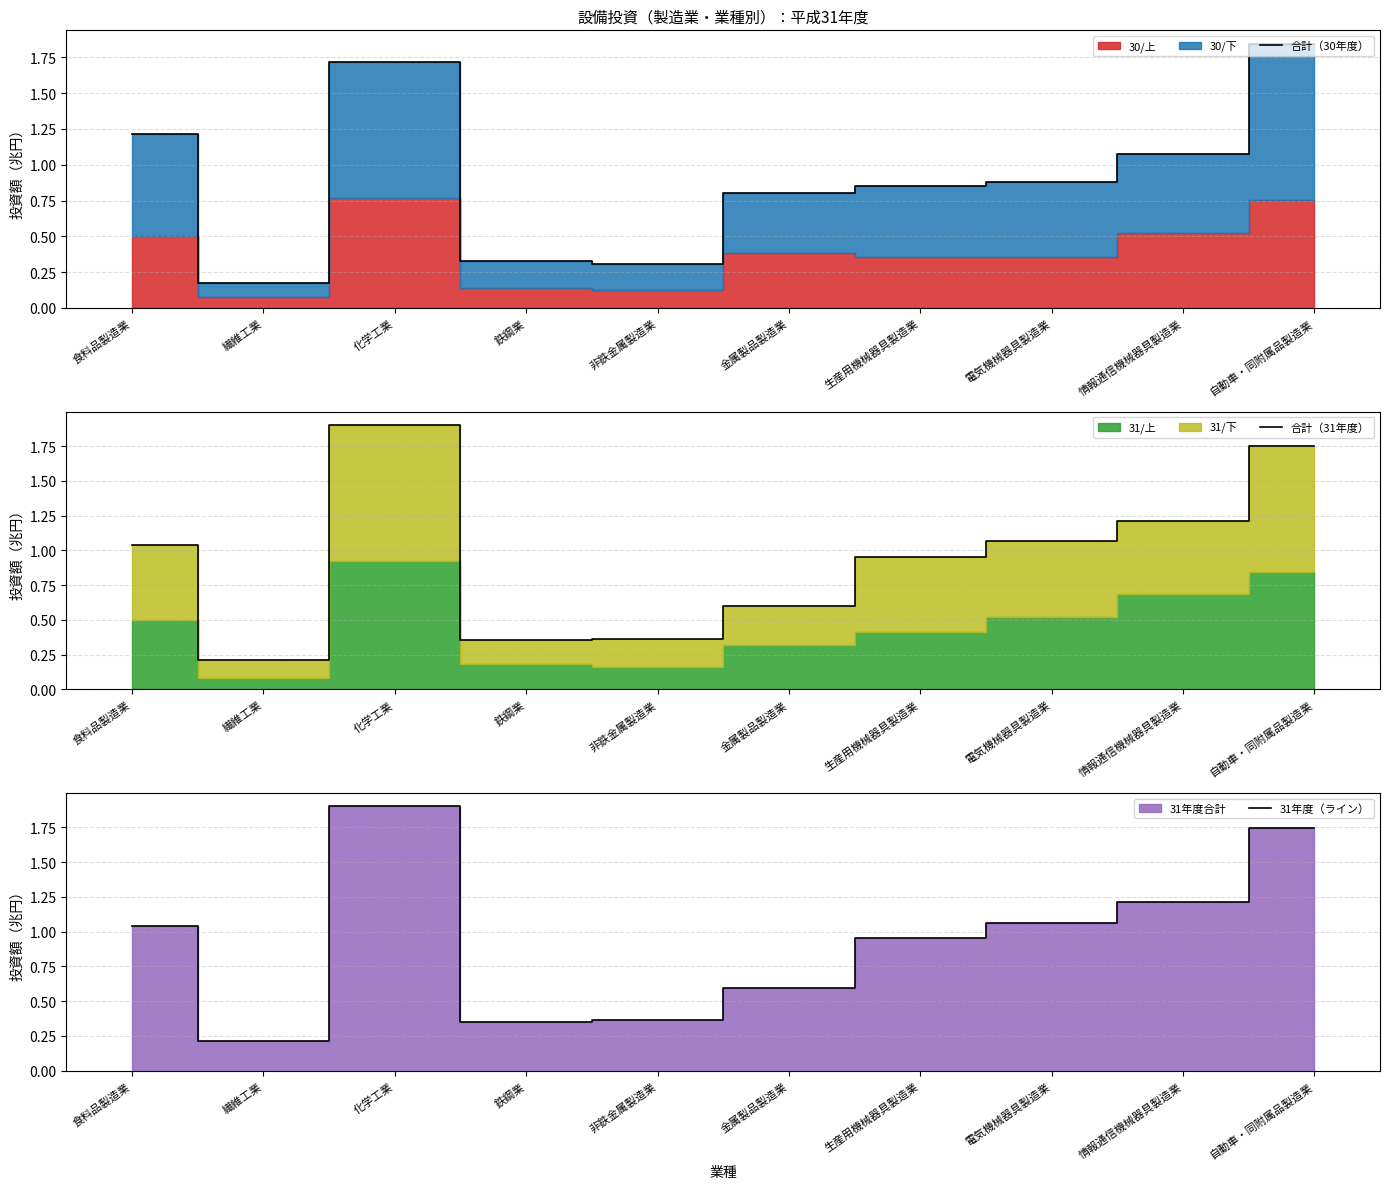

Which category has the lowest value across all series?

繊維工業